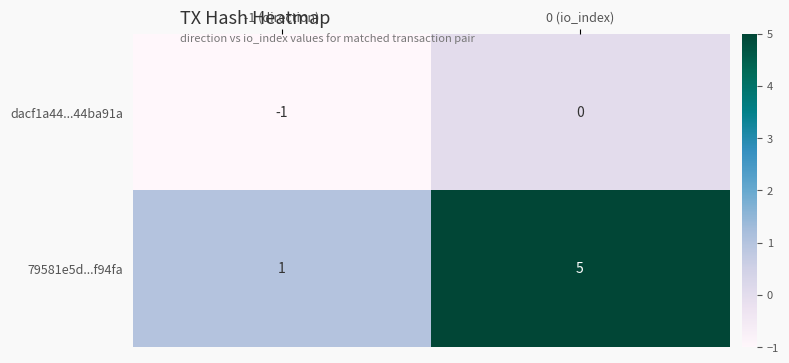

What is the smallest value displayed?

-1